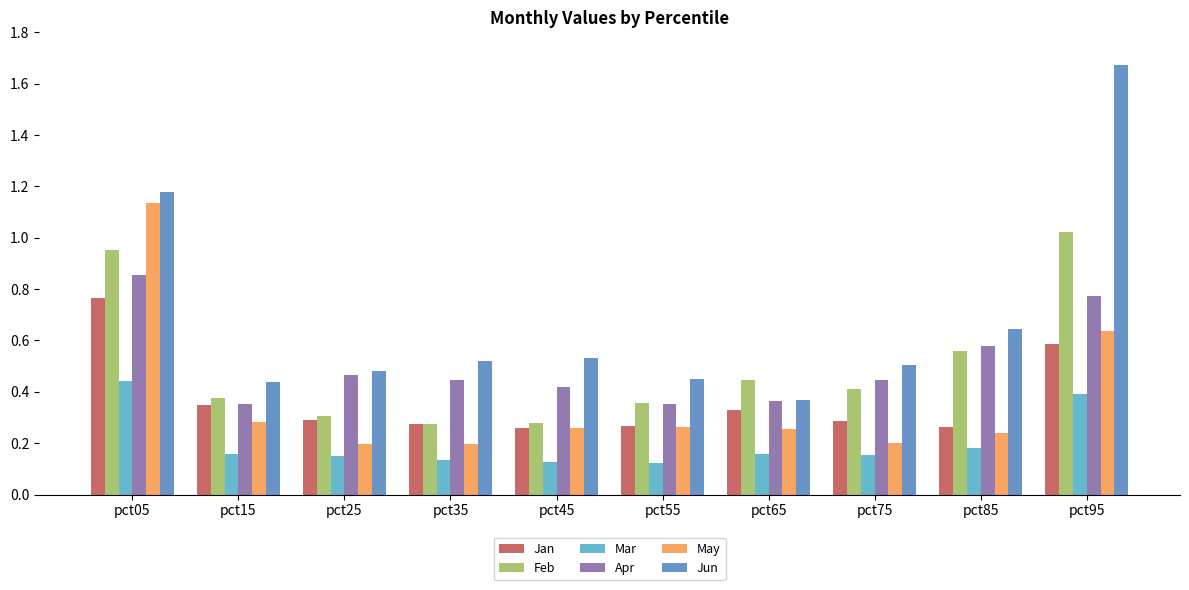

What is the total value across all series at pct75?

2.0